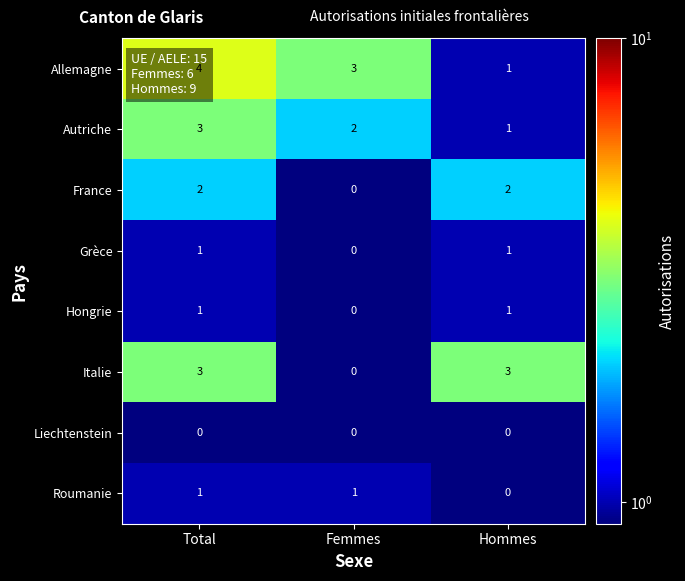

Rank the categories by Autriche value from highest to lowest.

Total, Femmes, Hommes